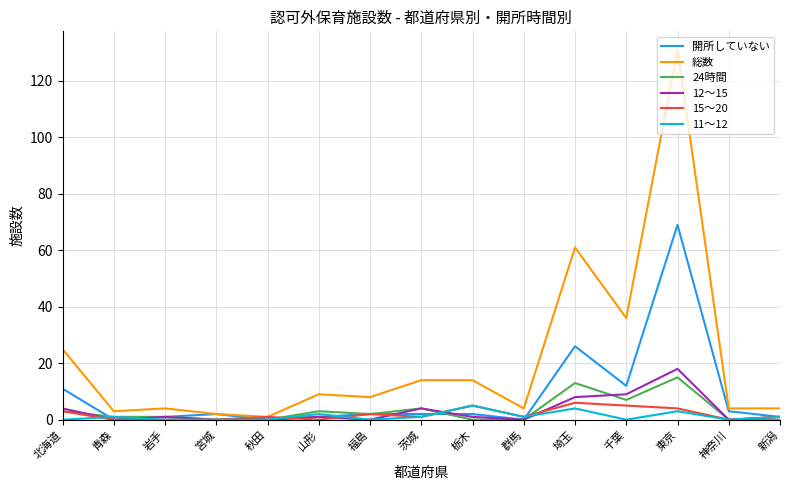

Reading left to right, what are all the values shown in this chart?

開所していない: 北海道=11	青森=0	岩手=1	宮城=2	秋田=0	山形=1	福島=2	茨城=2	栃木=2	群馬=0	埼玉=26	千葉=12	東京=69	神奈川=3	新潟=1
総数: 北海道=25	青森=3	岩手=4	宮城=2	秋田=1	山形=9	福島=8	茨城=14	栃木=14	群馬=4	埼玉=61	千葉=36	東京=131	神奈川=4	新潟=4
24時間: 北海道=3	青森=1	岩手=1	宮城=0	秋田=0	山形=3	福島=2	茨城=4	栃木=0	群馬=0	埼玉=13	千葉=7	東京=15	神奈川=0	新潟=0
12～15: 北海道=4	青森=0	岩手=1	宮城=0	秋田=0	山形=1	福島=0	茨城=4	栃木=1	群馬=0	埼玉=8	千葉=9	東京=18	神奈川=0	新潟=1
15～20: 北海道=3	青森=0	岩手=0	宮城=0	秋田=1	山形=0	福島=2	茨城=1	栃木=5	群馬=1	埼玉=6	千葉=5	東京=4	神奈川=0	新潟=1
11～12: 北海道=0	青森=1	岩手=0	宮城=0	秋田=0	山形=2	福島=0	茨城=1	栃木=5	群馬=1	埼玉=4	千葉=0	東京=3	神奈川=0	新潟=1